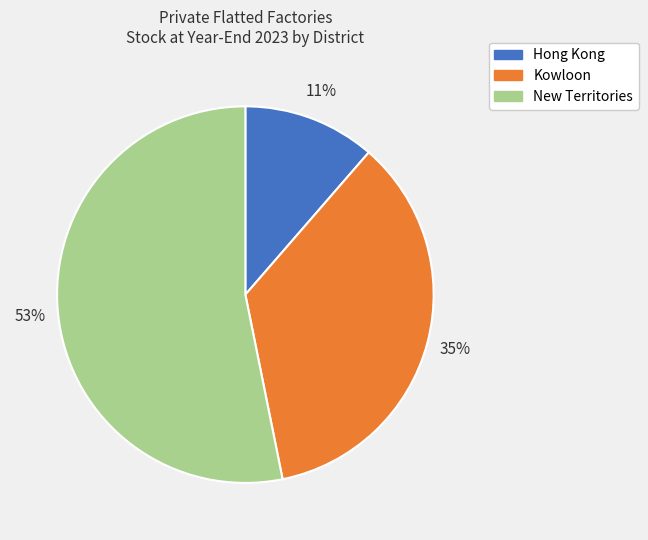

What is the largest slice in the pie chart?

New Territories